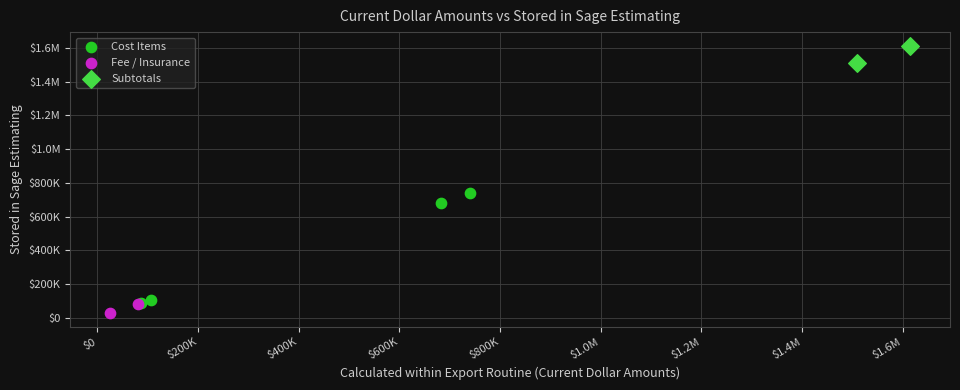

What are all the series names shown in the legend?

Cost Items, Fee / Insurance, Subtotals